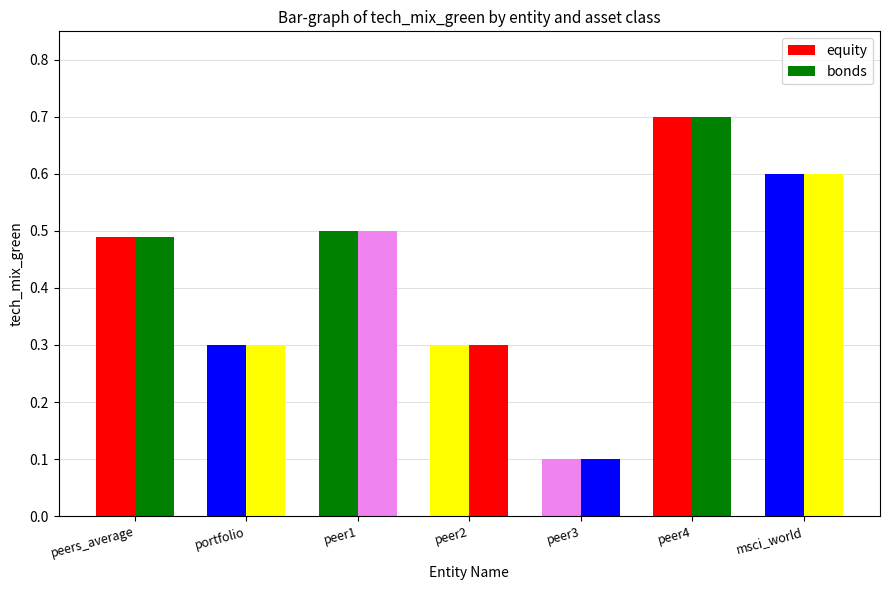

What are all the series names shown in the legend?

equity, bonds